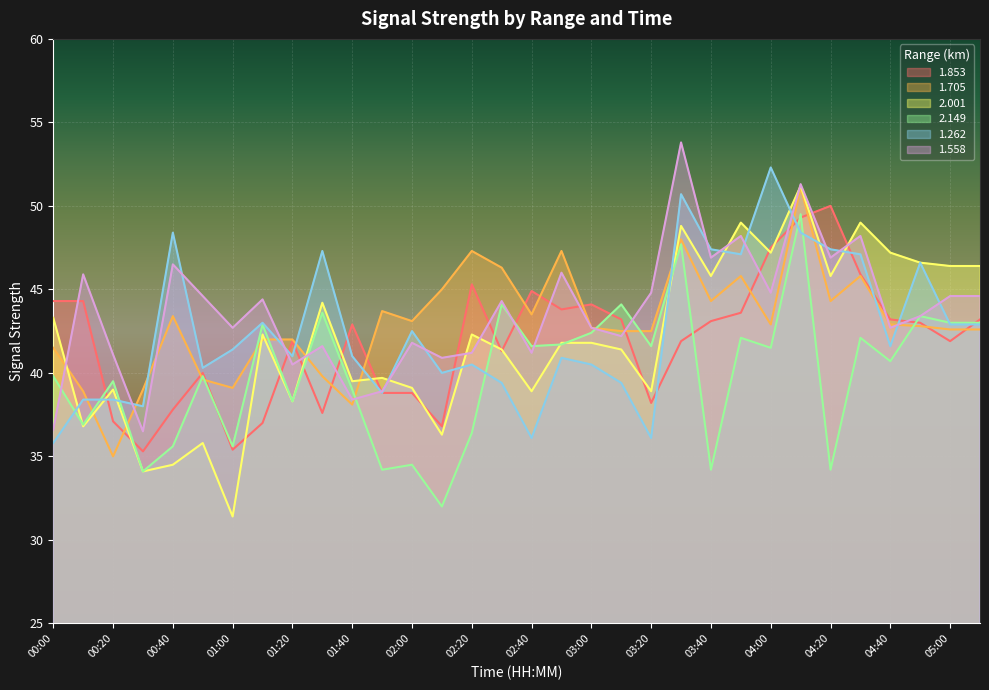

Is it true that 1.705 equals 47.3 at 02:20?

True